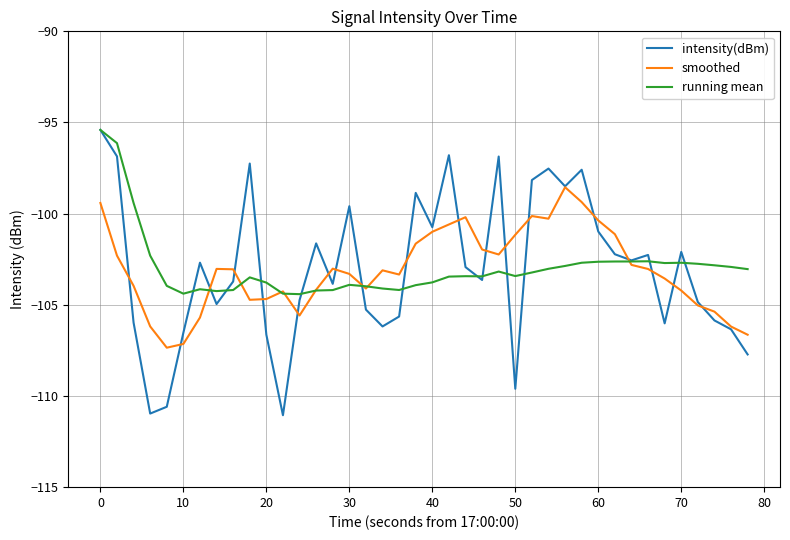

Which series has the largest range (max minus min)?

intensity(dBm)